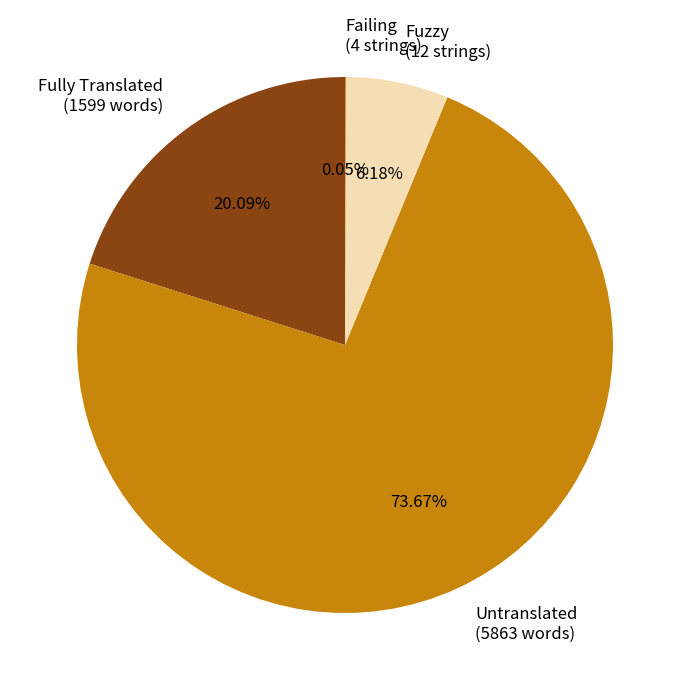

Is Fully Translated (1599 words) the majority of the pie?

No